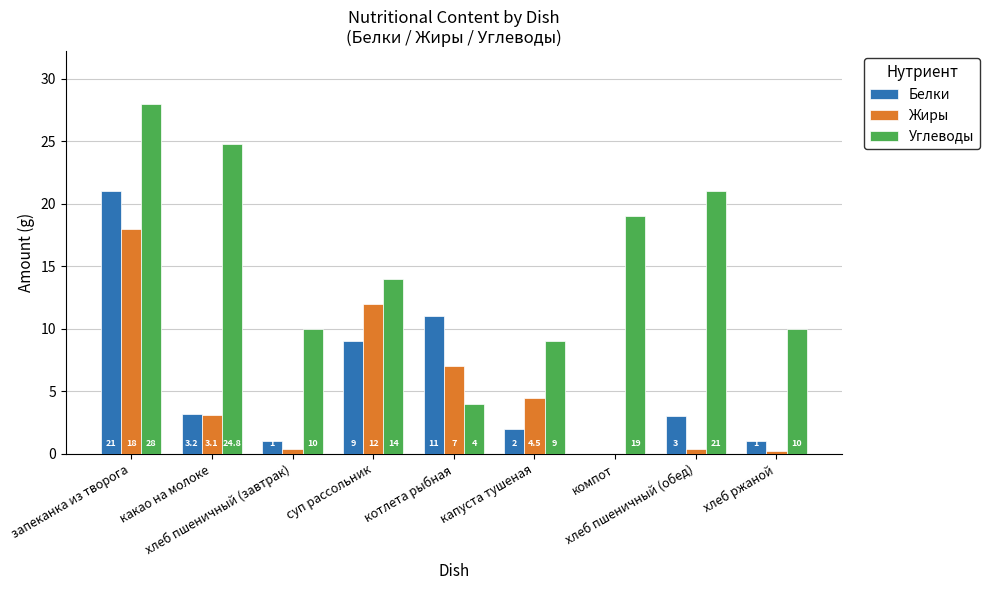

What value does the Углеводы series have at суп рассольник?

14.0